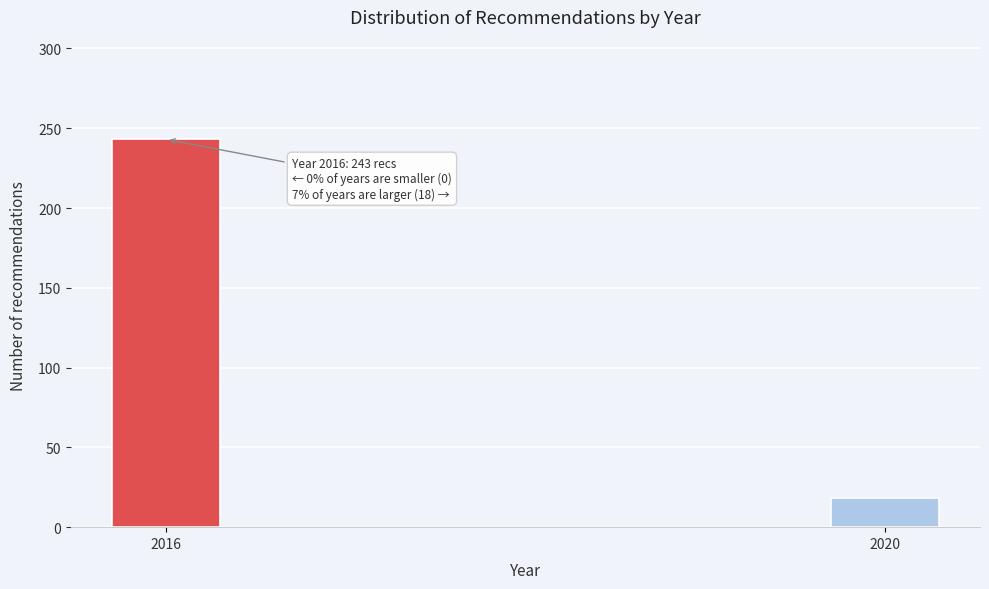

Reading right to left, what are all the values shown in this chart?

2020=18	2016=243